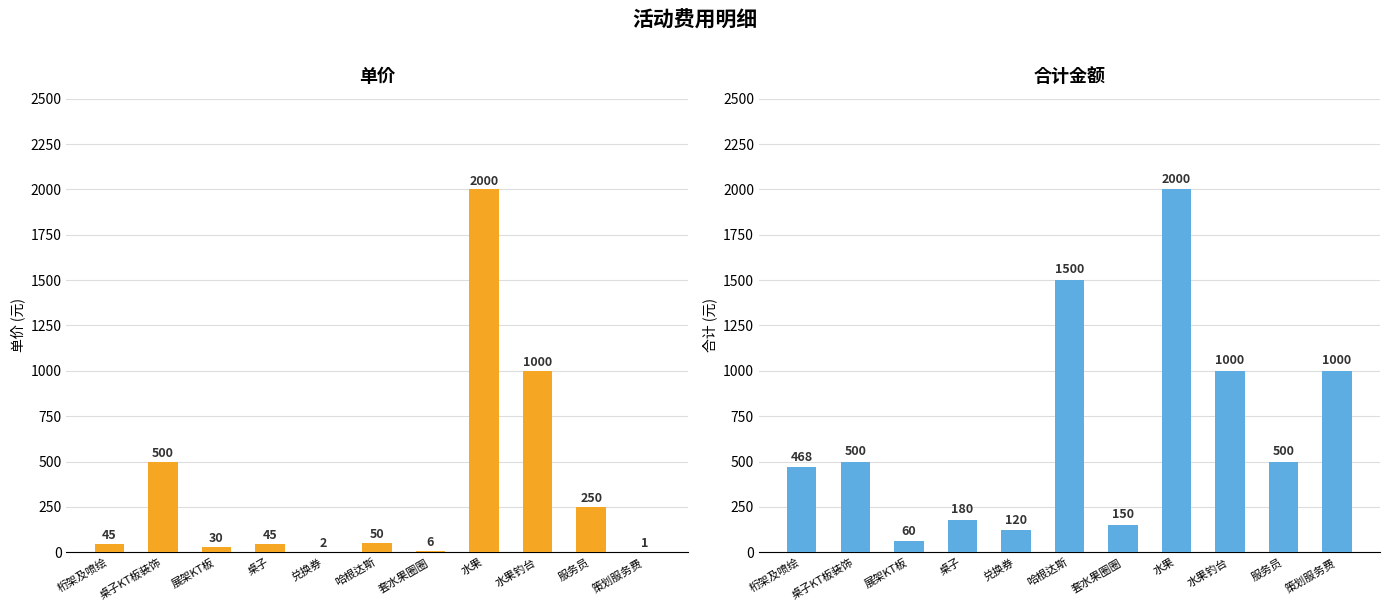

Rank the series by their maximum value, from lowest to highest.

单价(col_4), 合计(col_5)